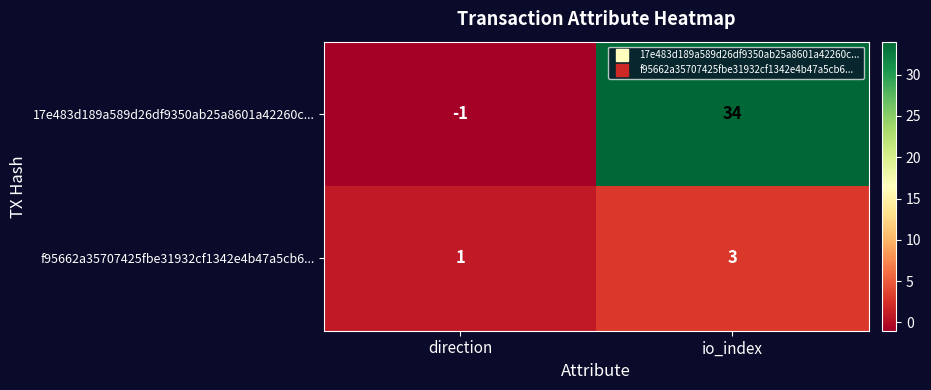

At which category is the sum across all series the highest?

io_index